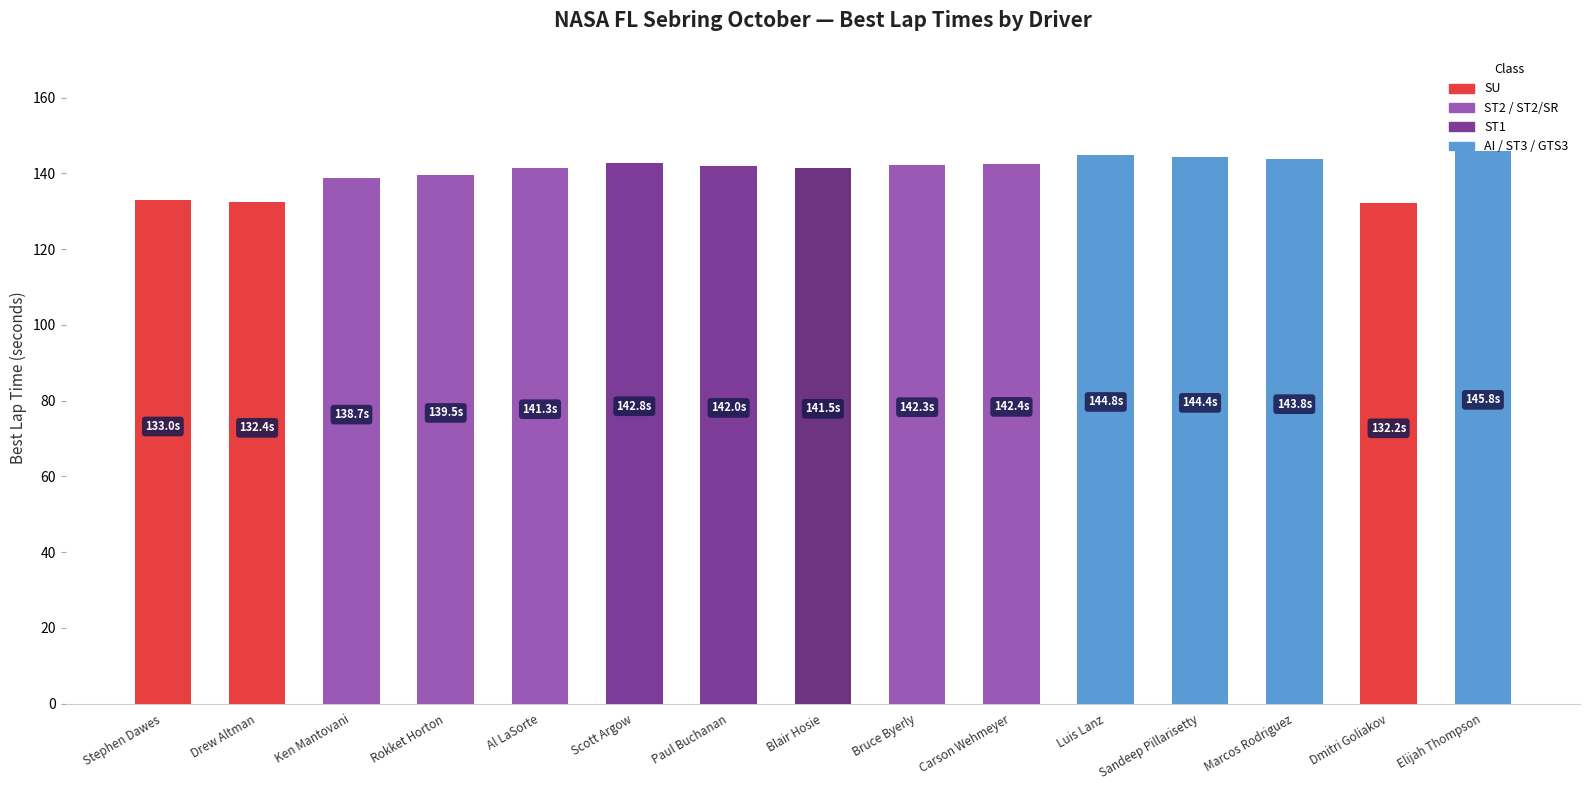

What is the difference between the second highest and second lowest values?

12.4